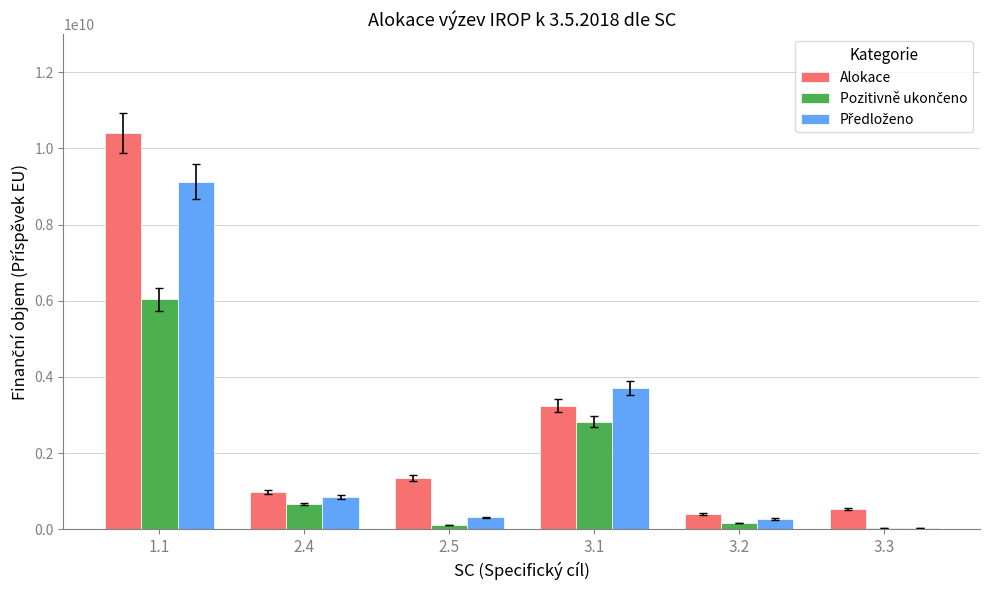

At which category is the sum across all series the highest?

1.1